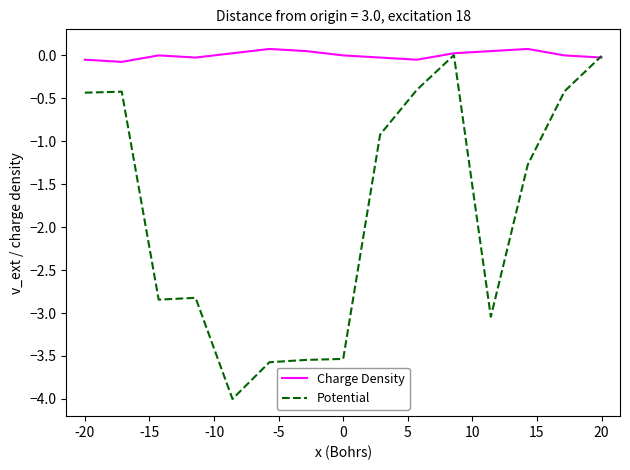

Which series has the largest range (max minus min)?

Potential